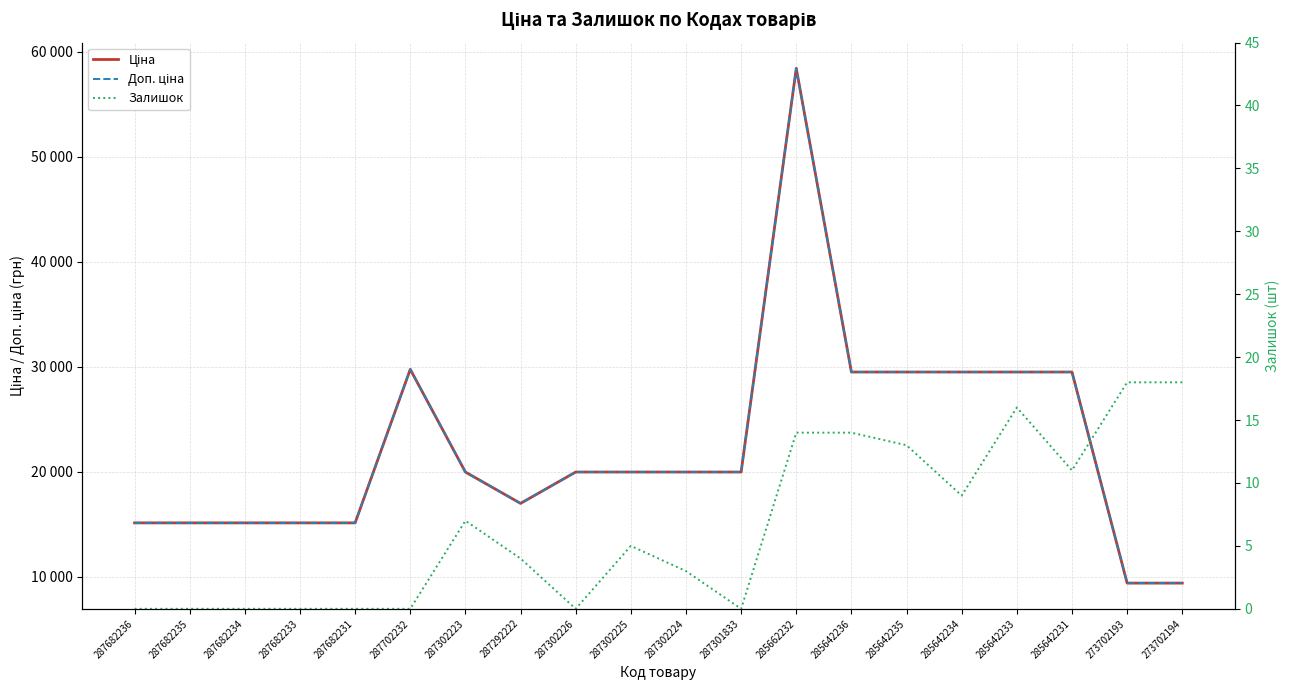

How many data points in Доп. ціна are above 19964?

12